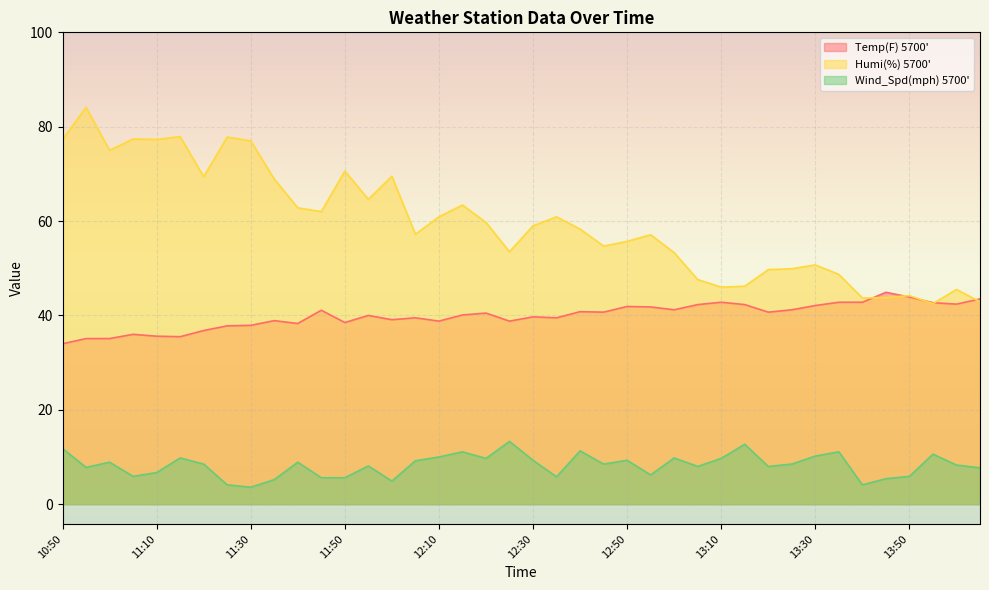

What is the minimum value shown in the chart?

3.6